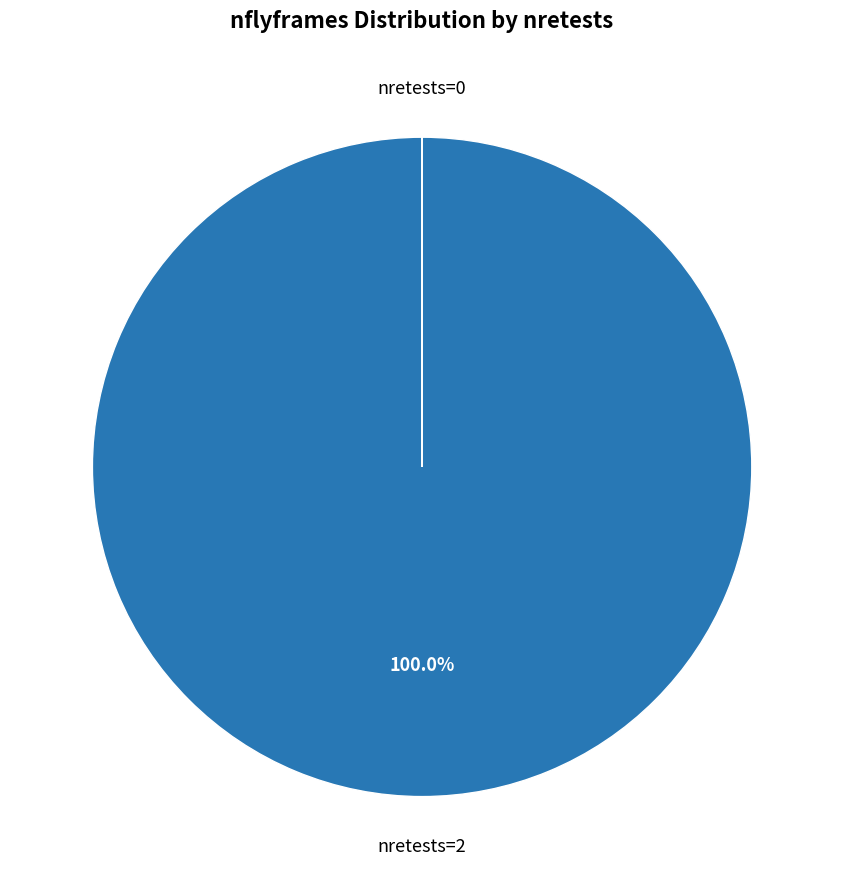

Is there any slice that represents more than half of the pie?

Yes